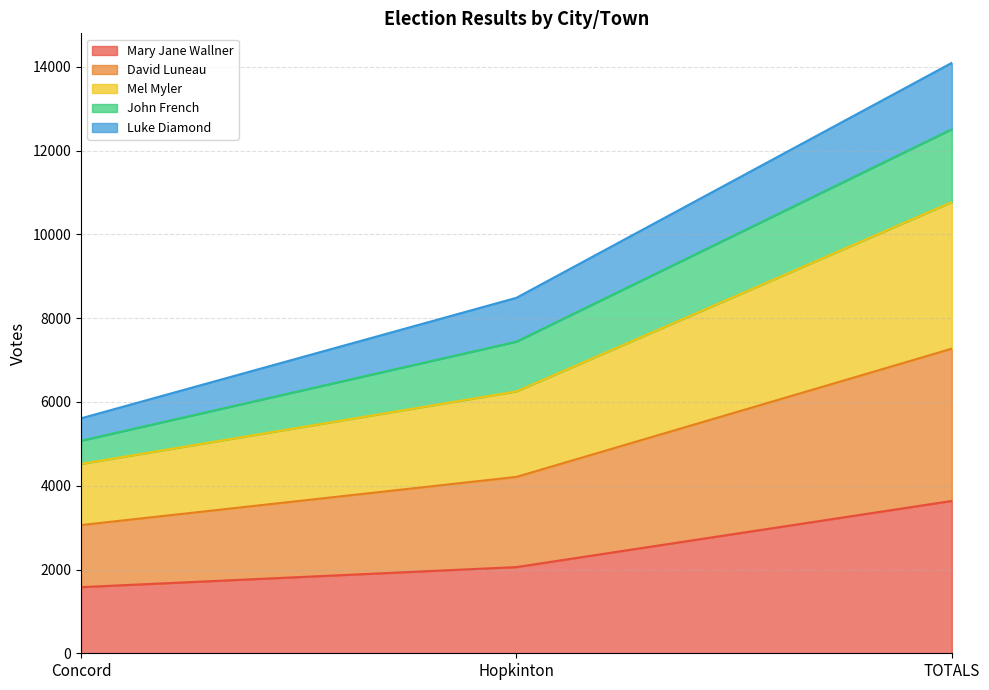

What is the sum of all Mary Jane Wallner values?

7274